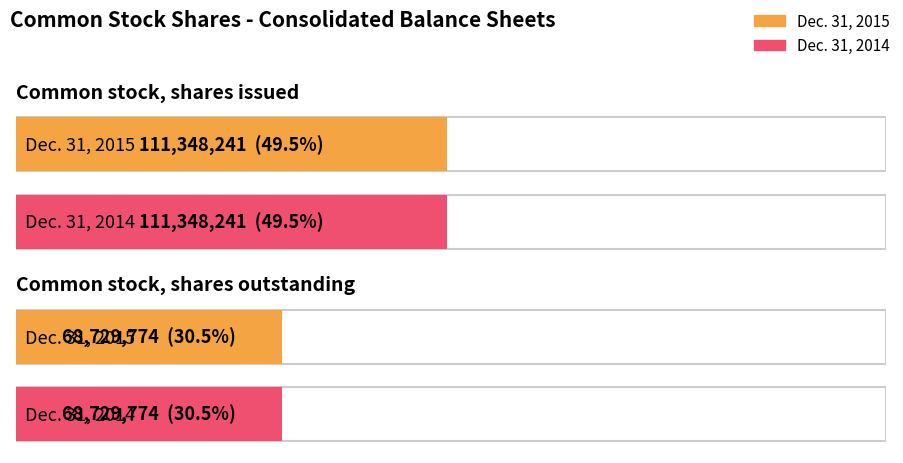

What is the approximate value of Dec. 31, 2015 at Common stock, shares outstanding?

68729774